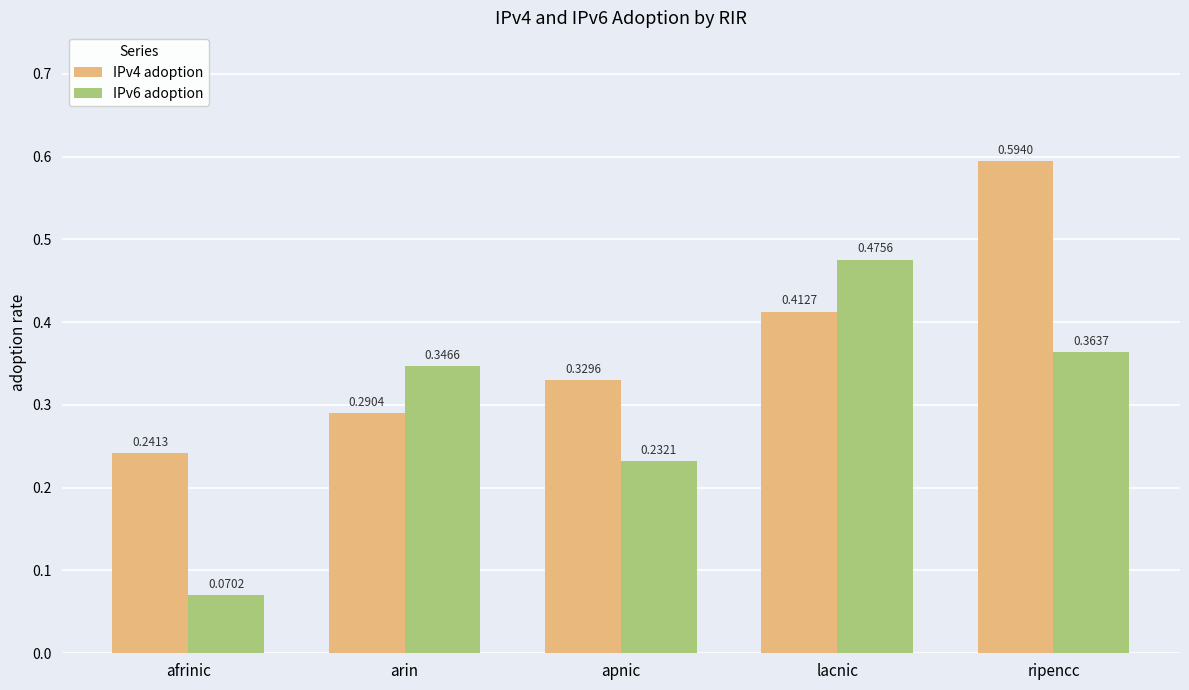

Count the IPv4 adoption values in the range 0 to 1.

5